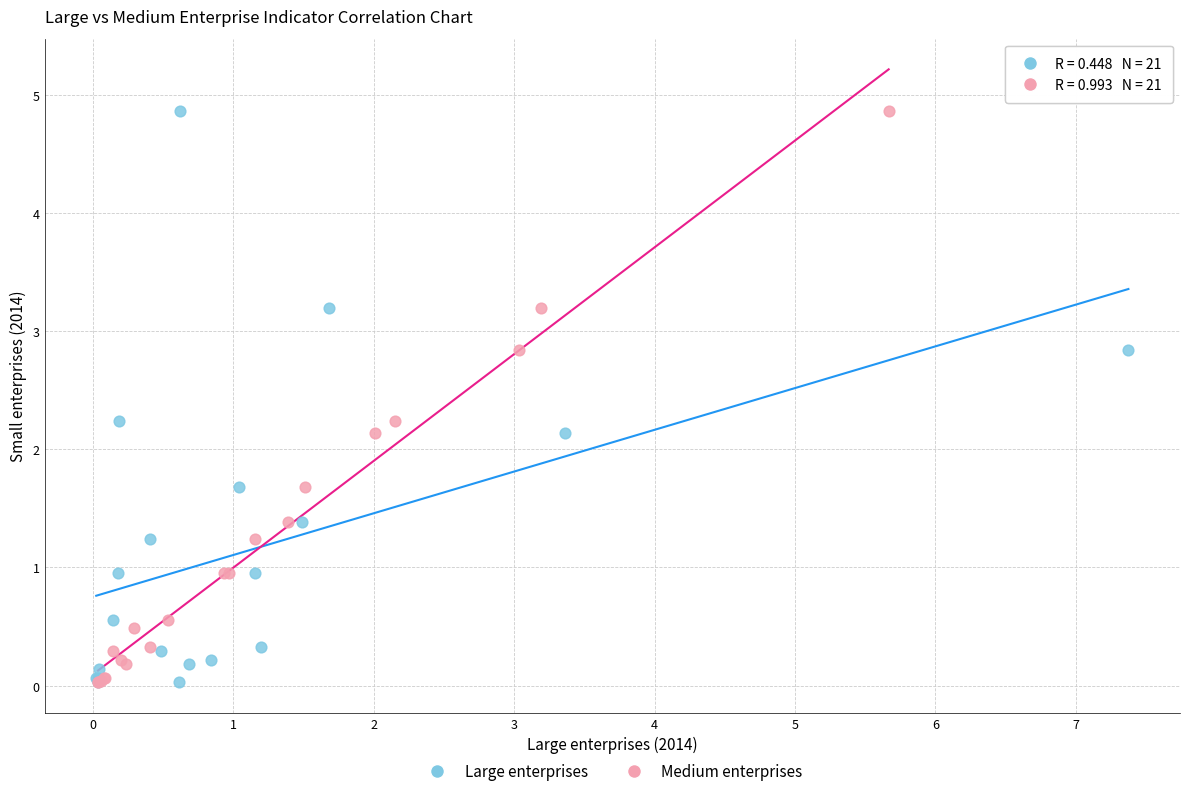

What are all the series names shown in the legend?

Large enterprises, Medium enterprises